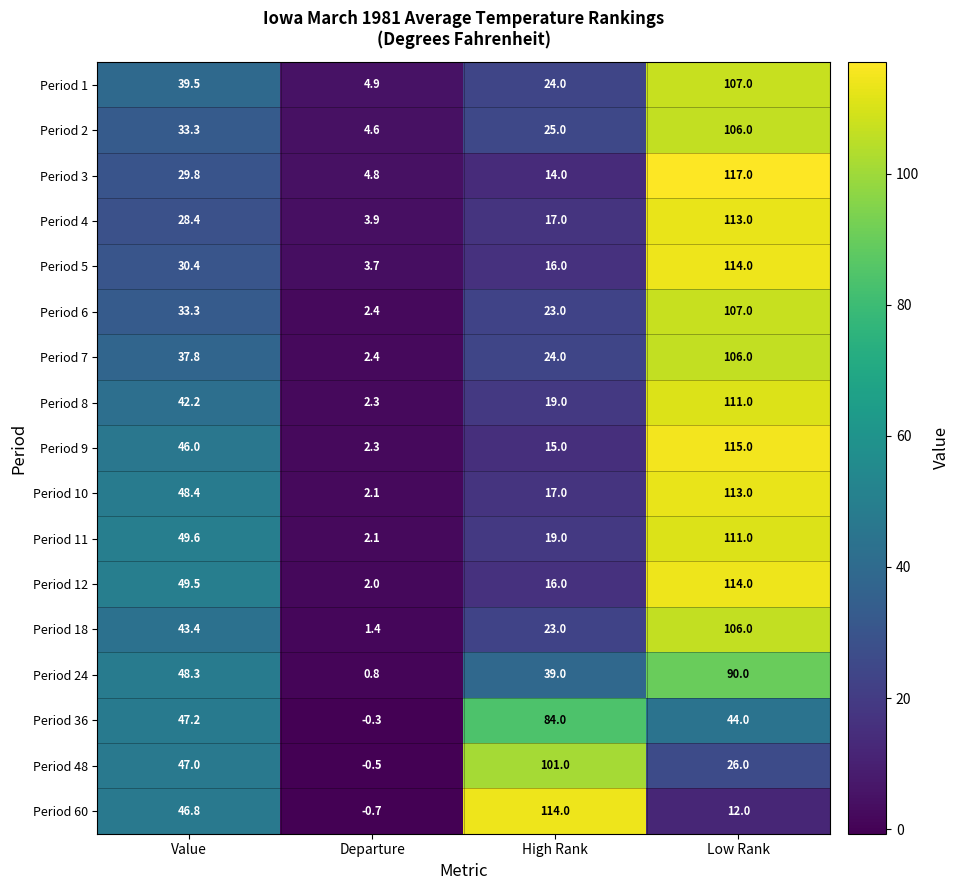

Which series has the largest total across all categories?

Period 11